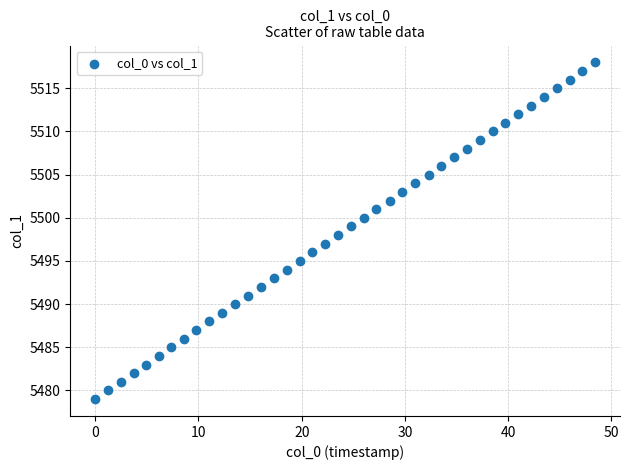

What is the range of Y values (max minus min)?

39